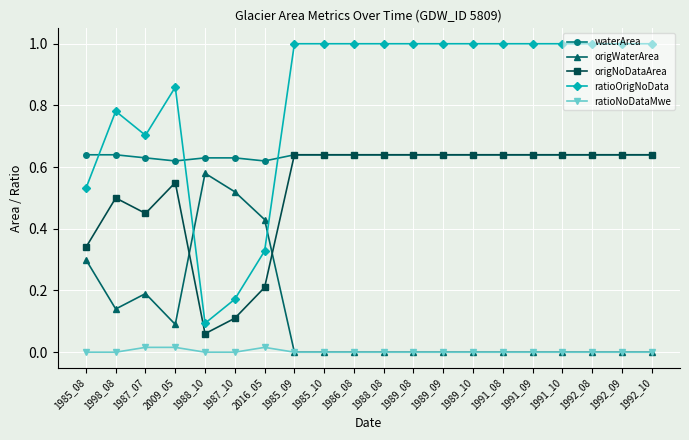

True or false: waterArea and origWaterArea cross at least once.

False